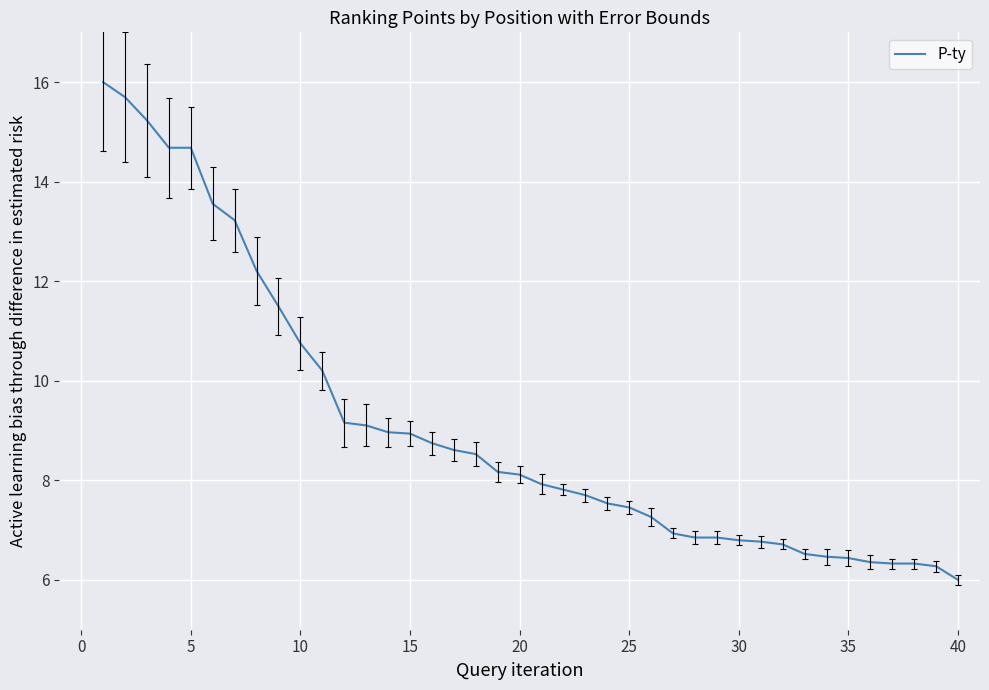

What is the greatest value displayed?

16.0